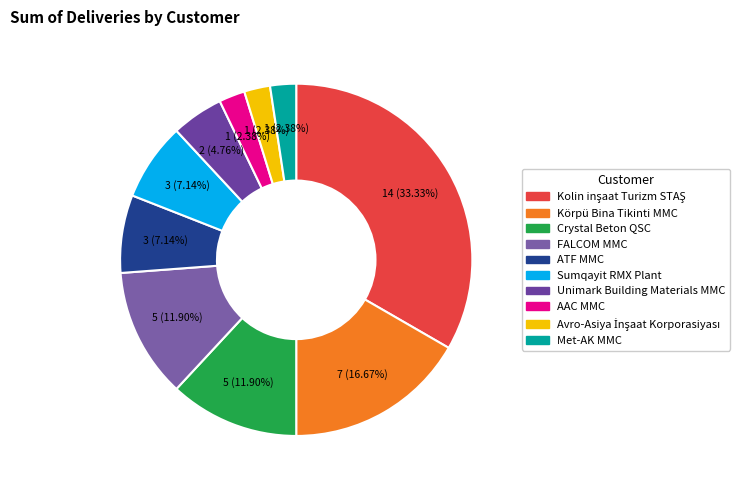

The Kolin inşaat Turizm STAŞ slice represents 33% of the pie. True or false?

True